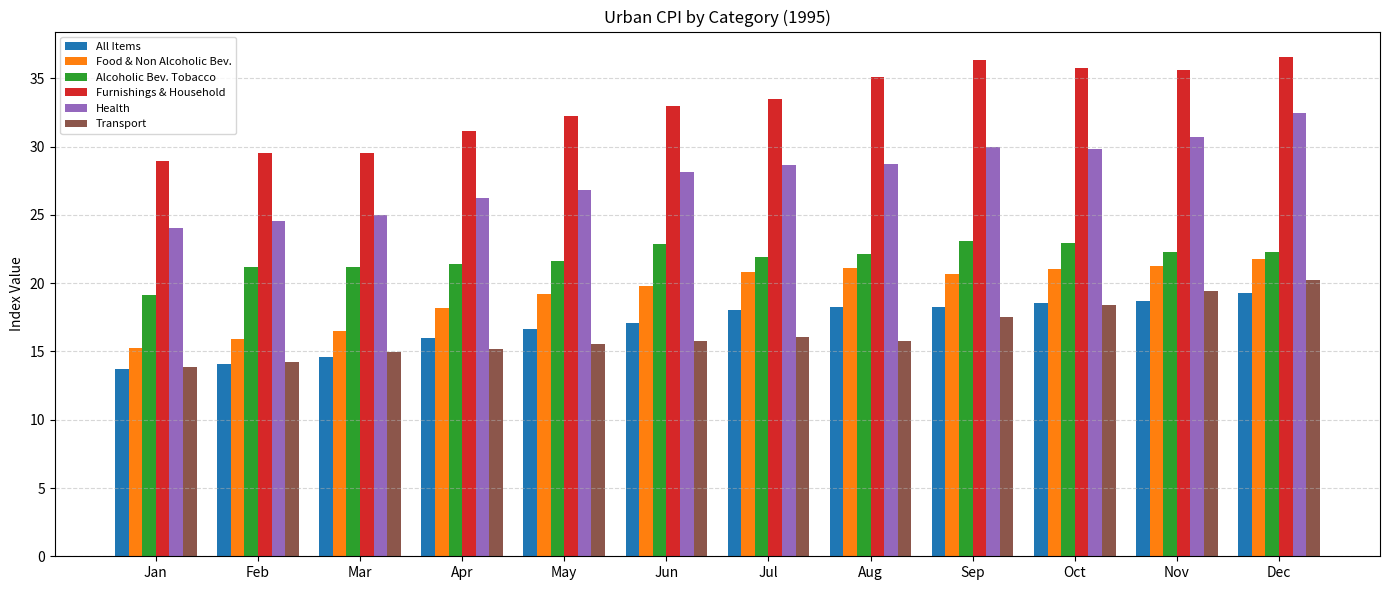

What is the spread (max minus min) of values at Feb?

15.4